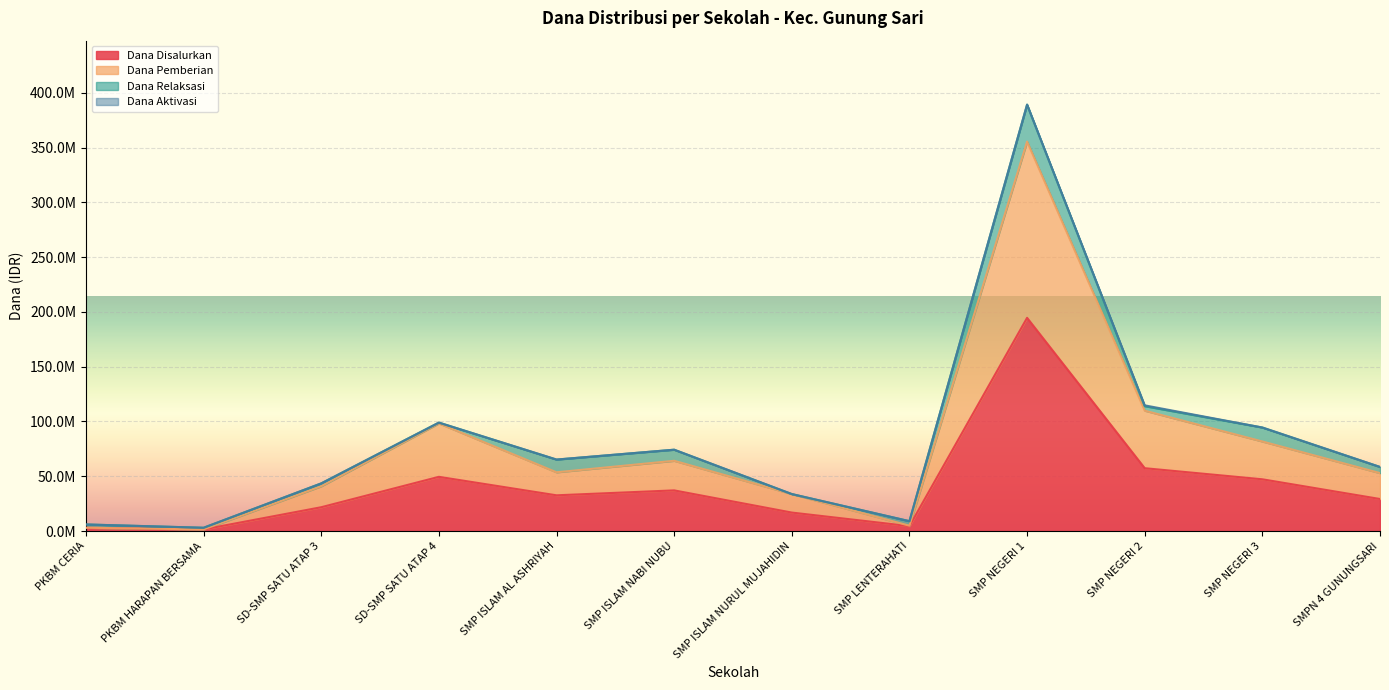

Where is the first local maximum for Dana Disalurkan?

SD-SMP SATU ATAP 4